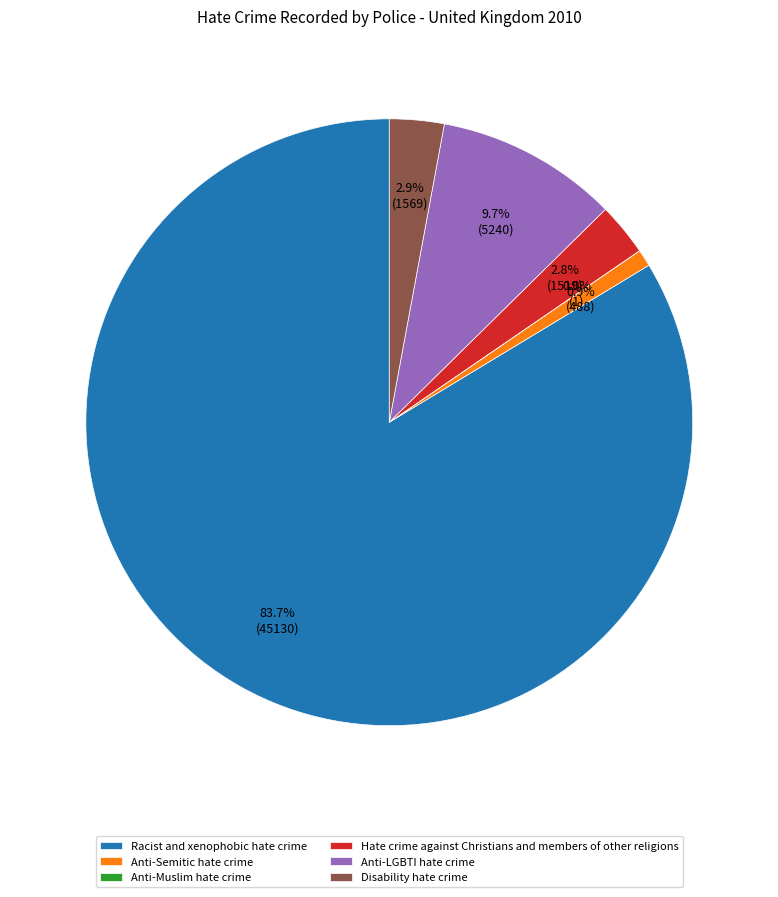

Does Anti-LGBTI hate crime account for over 50% of the chart?

No